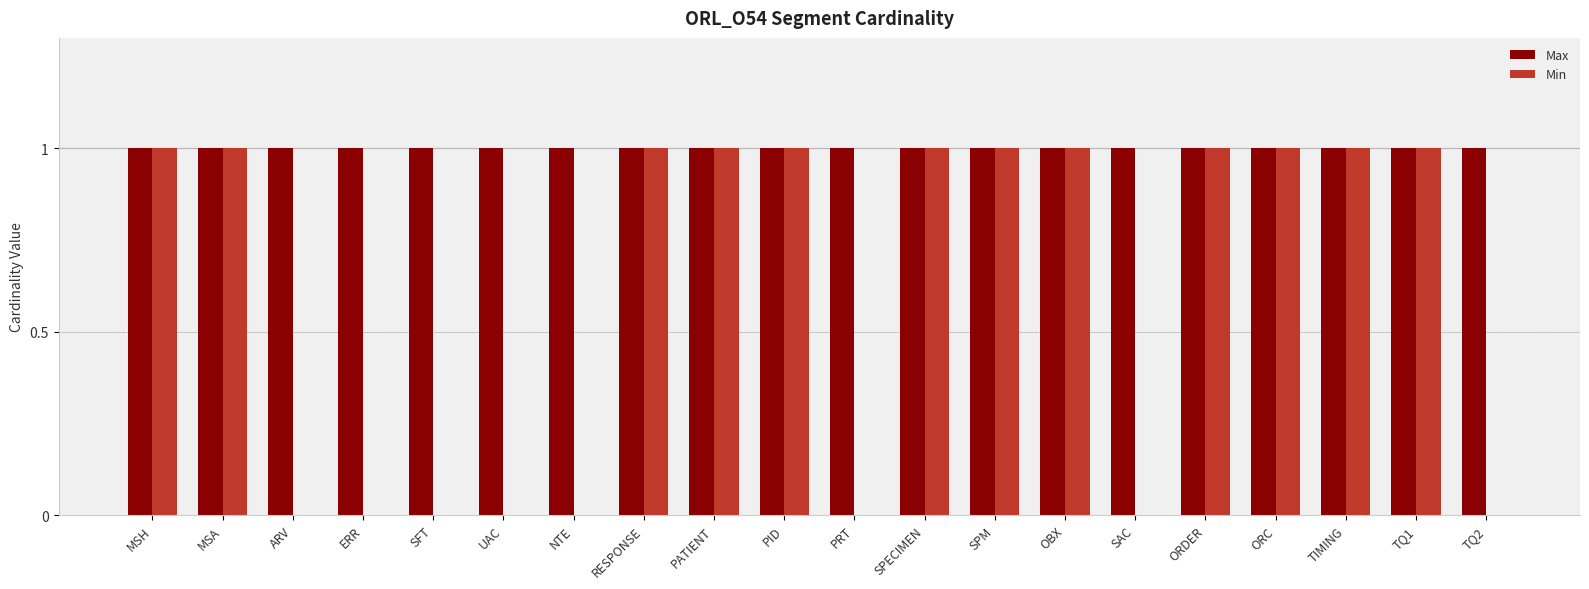

Which series has the largest total across all categories?

Max